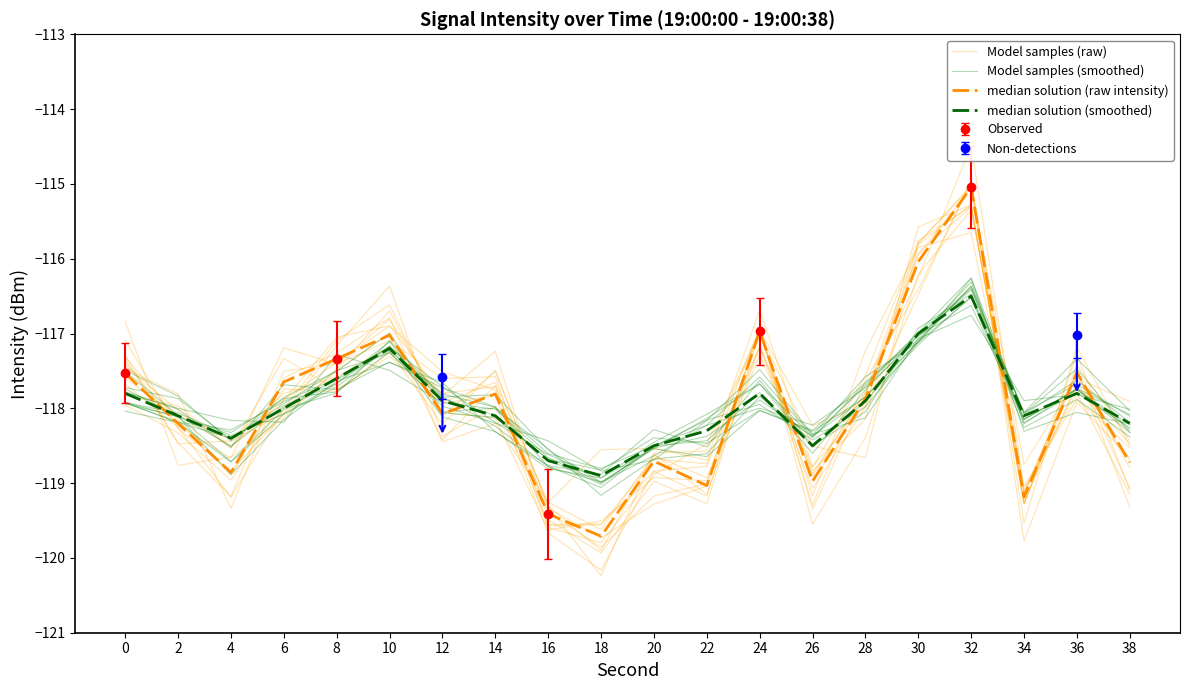

At how many categories does at least one series exceed -117?

3